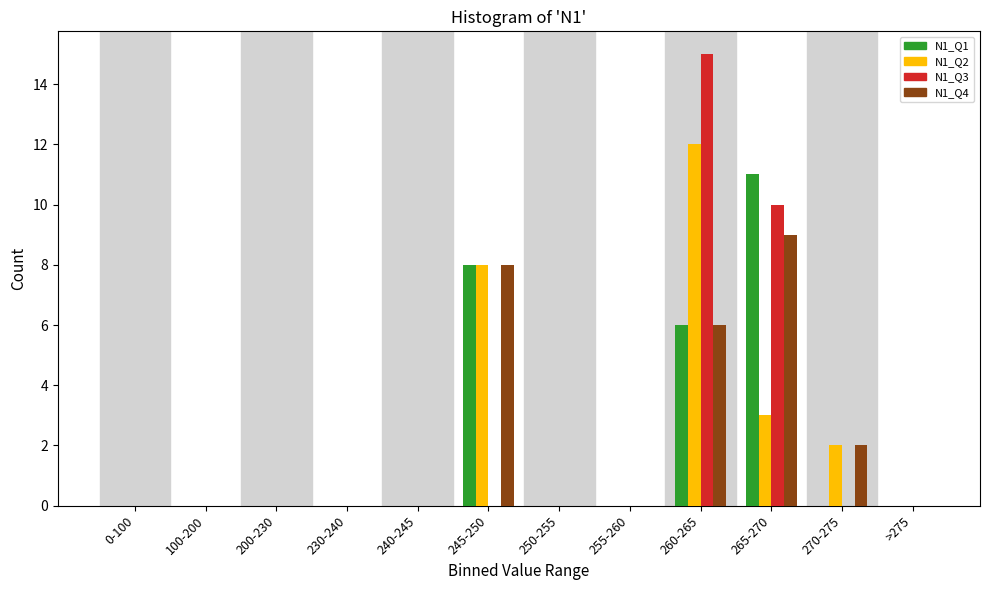

What is the maximum value shown in the chart?

15